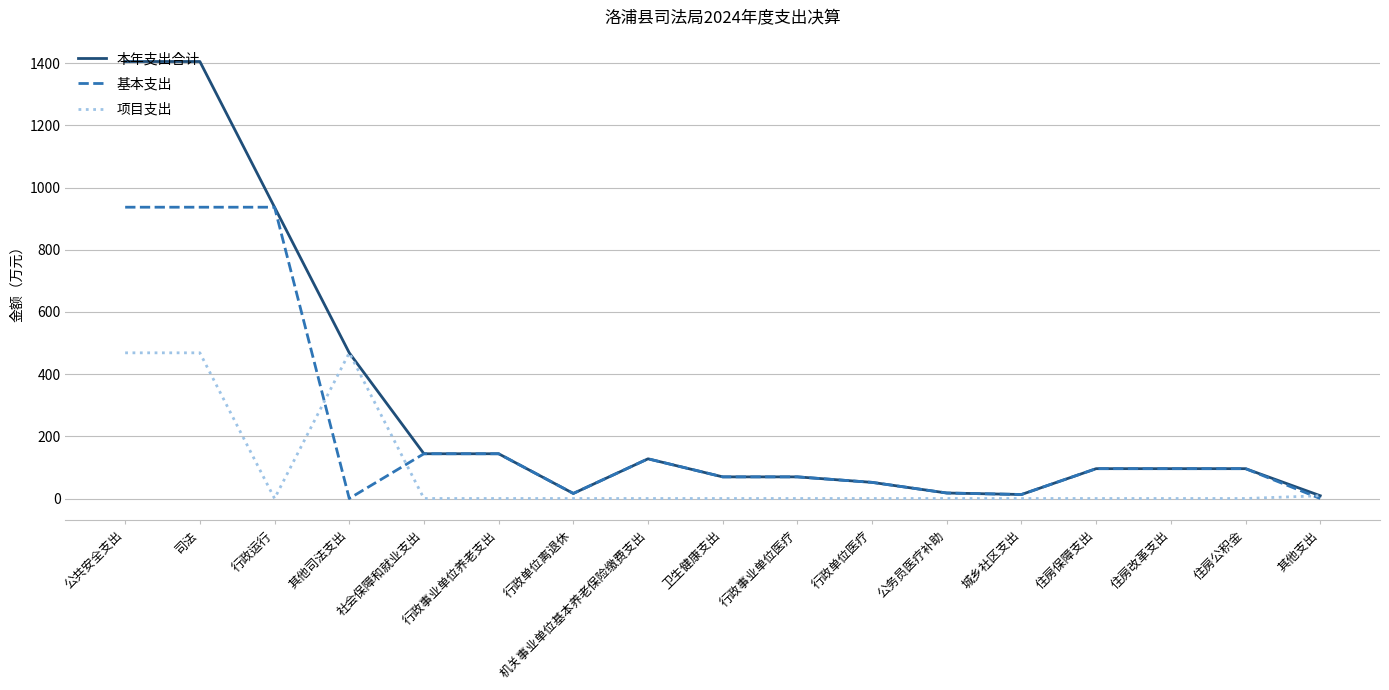

True or false: 项目支出 has more than 0 interior local peaks.

True